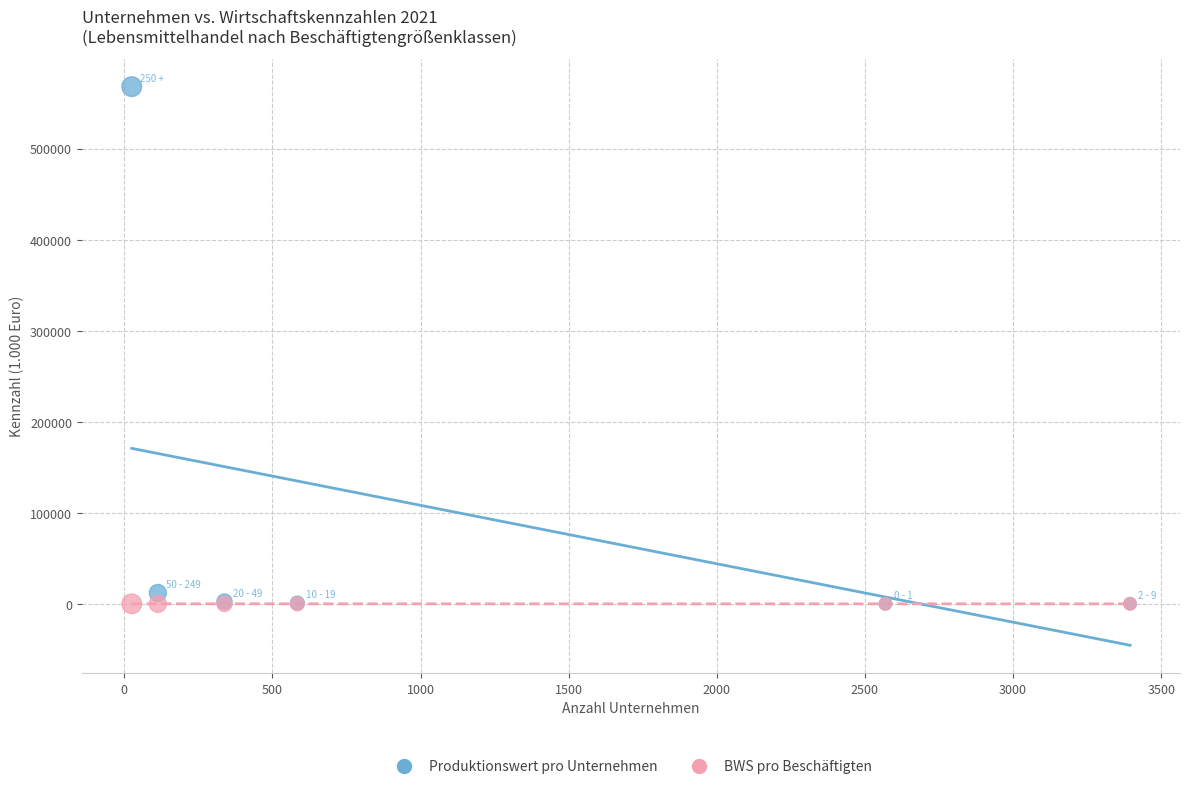

What are all the series names shown in the legend?

Produktionswert pro Unternehmen, BWS pro Beschäftigten